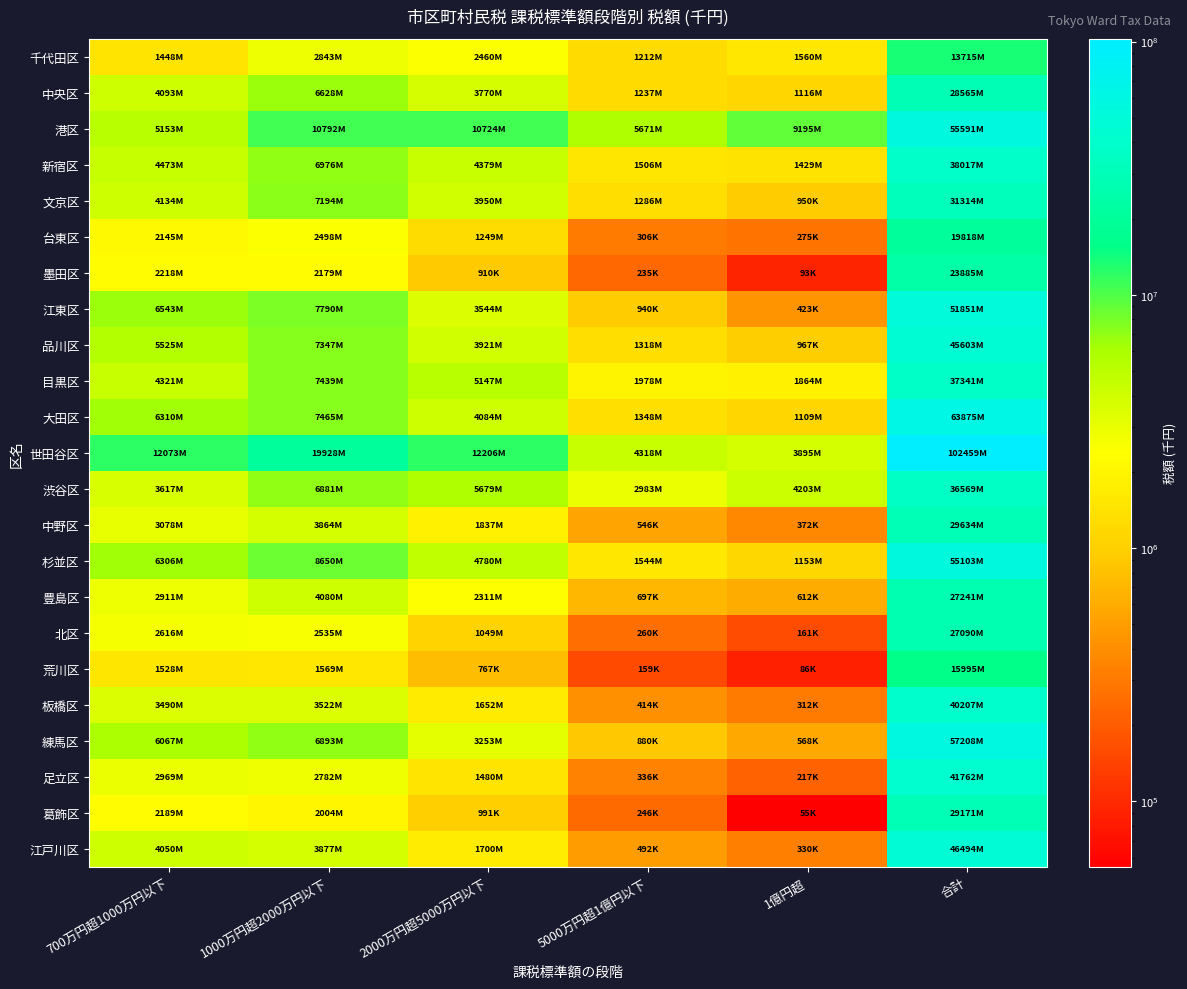

At which category is the sum across all series the highest?

合計